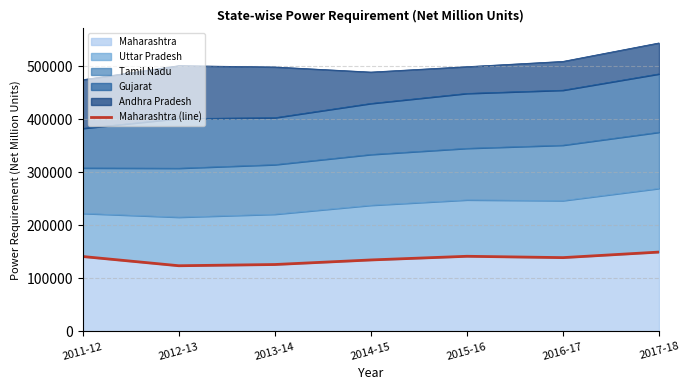

At which label is the value closest to 136872?

2014-15